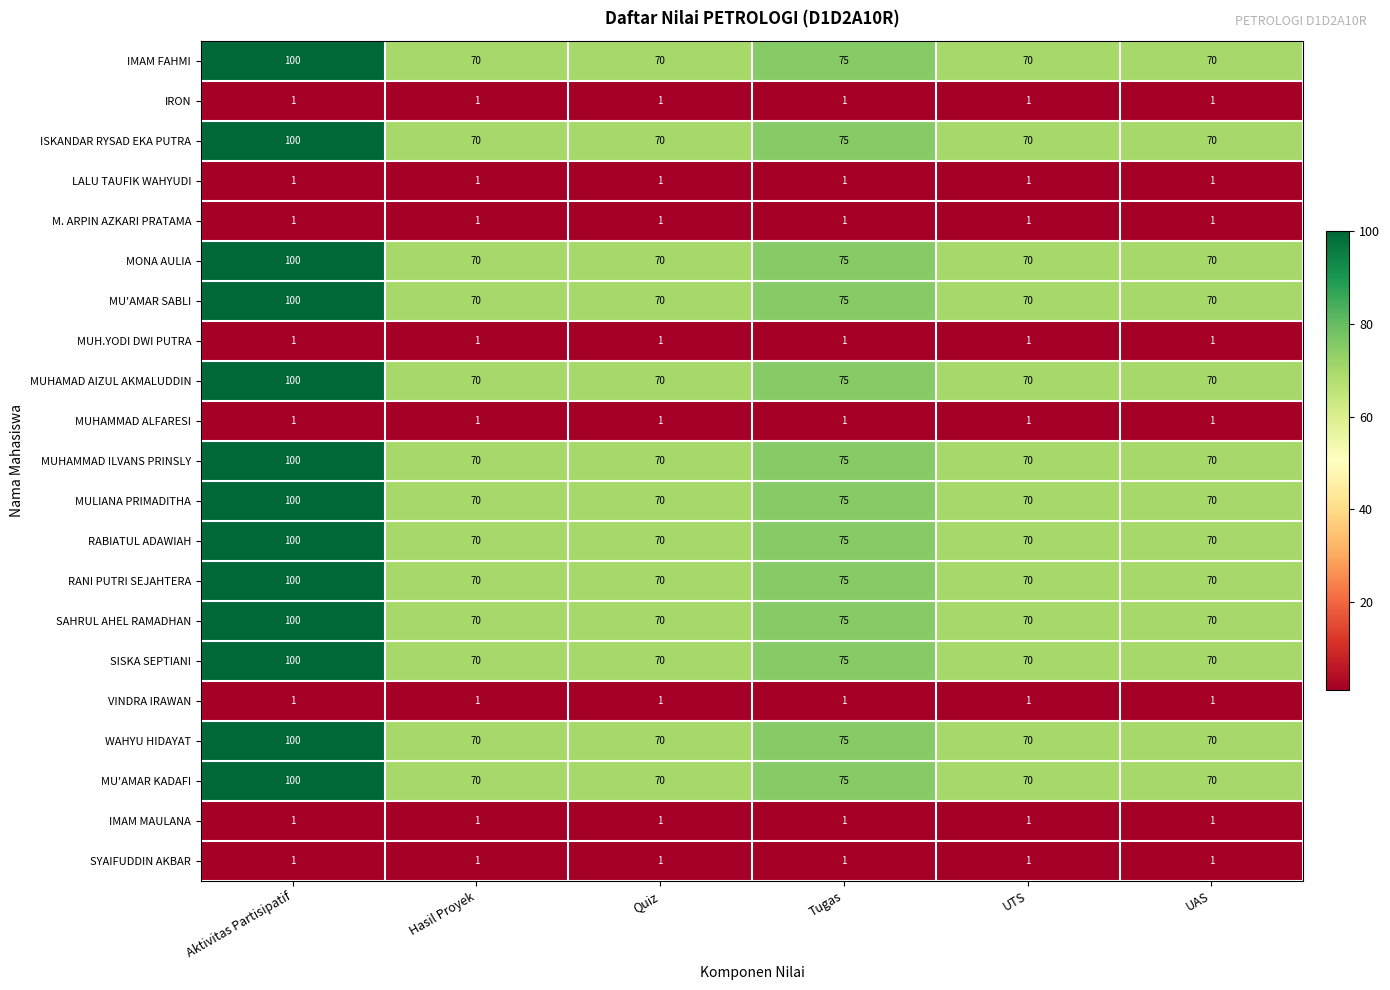

At which category is the sum across all series the highest?

Aktivitas Partisipatif